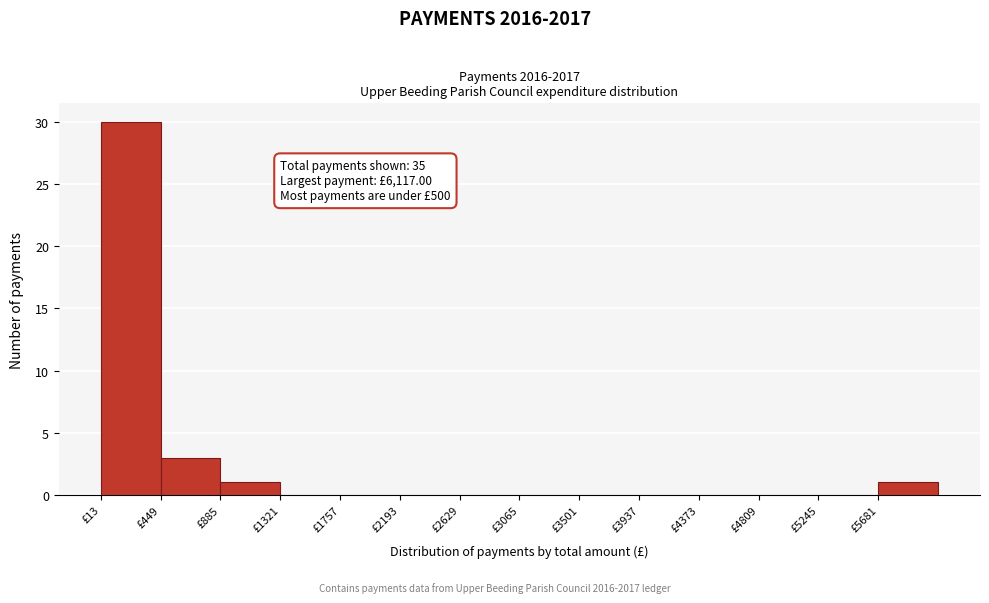

Over which range of the x-axis is the bar tallest?

0 to 450